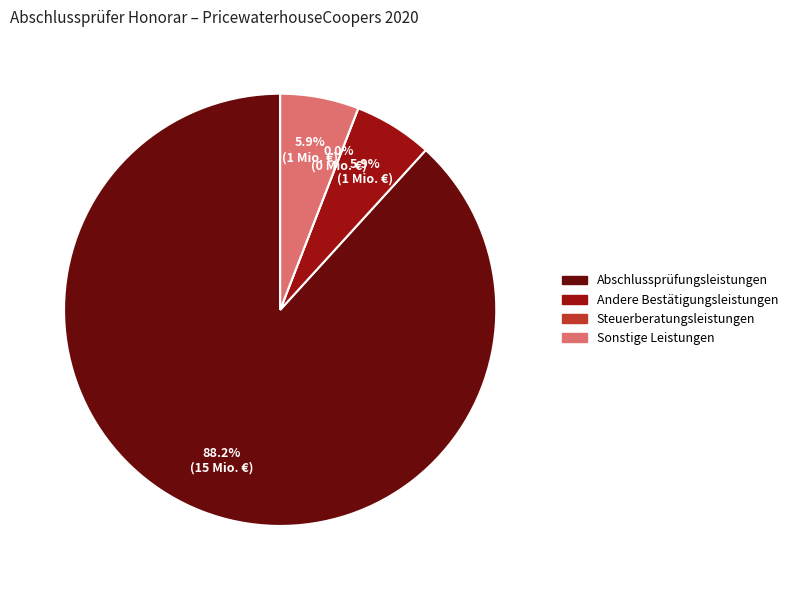

What is the change in value from Andere Bestätigungsleistungen to Steuerberatungsleistungen?

-1